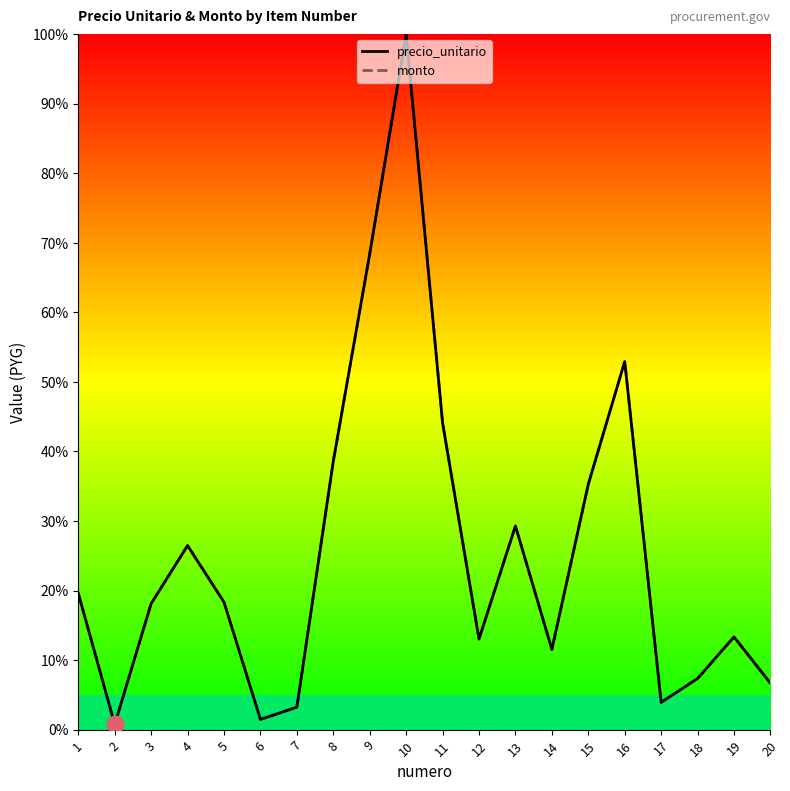

Reading left to right, transcribe all the data shown in this chart.

precio_unitario: 19.6	0.7	18.1	26.5	18.3	1.5	3.2	38.6	68.4	100.0	44.1	13.0	29.3	11.5	35.3	52.9	3.9	7.4	13.3	6.7
monto: 19.6	0.7	18.1	26.5	18.3	1.5	3.2	38.6	68.4	100.0	44.1	13.0	29.3	11.5	35.3	52.9	3.9	7.4	13.3	6.7